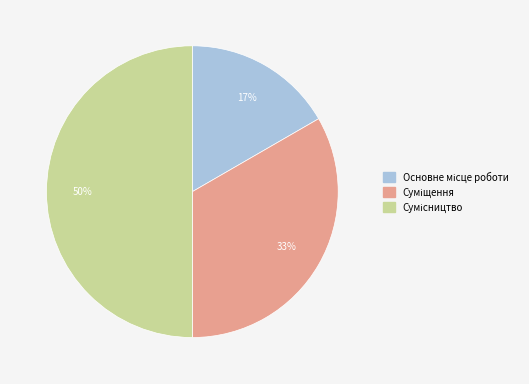

To the nearest percent, what is the average slice percentage?

33%